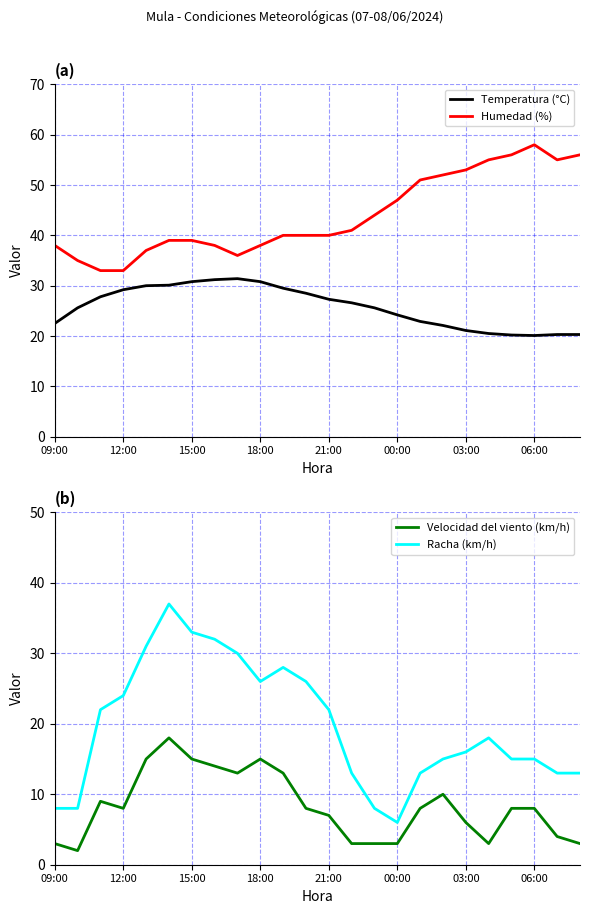

True or false: Humedad (%) and Velocidad del viento (km/h) intersect in this chart.

False